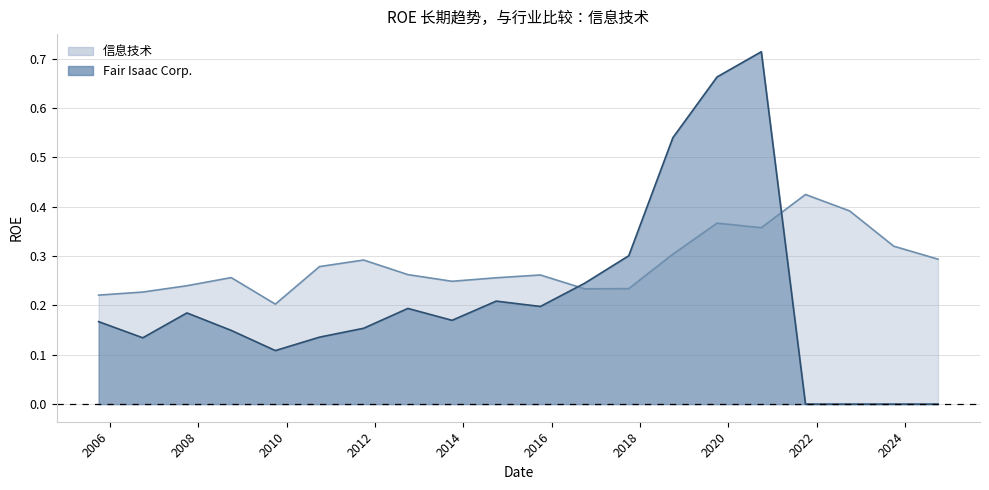

In 信息技术, how many points are lower than both neighbors (excluding endpoints)?

4